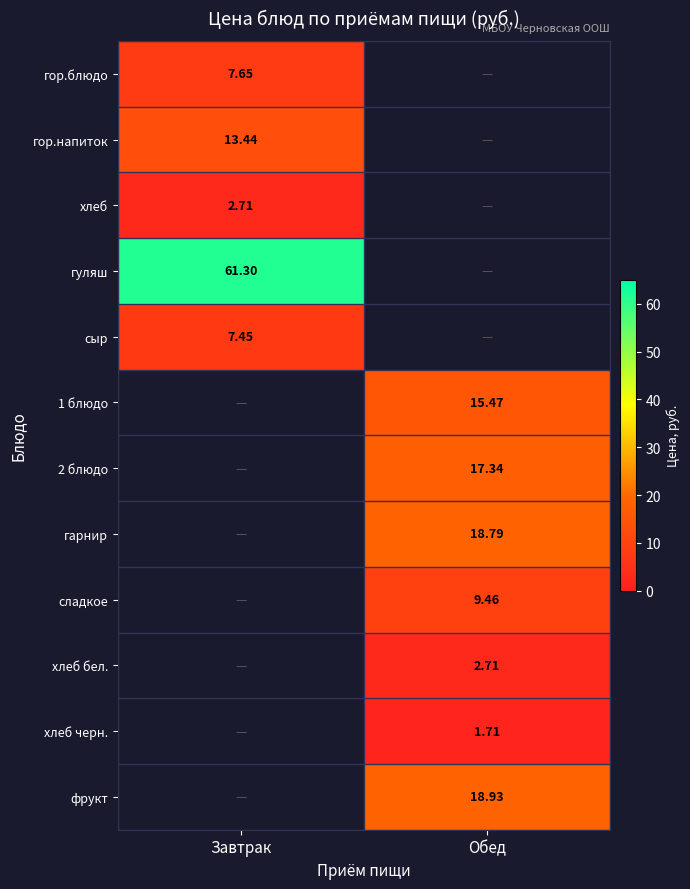

Is the value of 1 блюдо at Обед greater than the value of хлеб черн. at Обед?

Yes